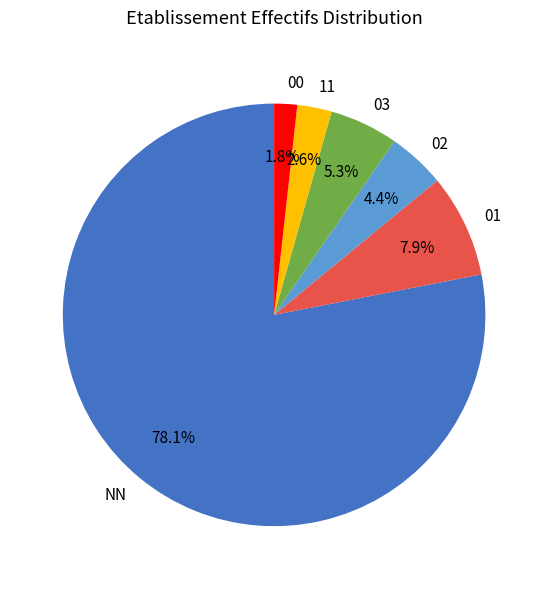

The 02 slice represents 17% of the pie. True or false?

False